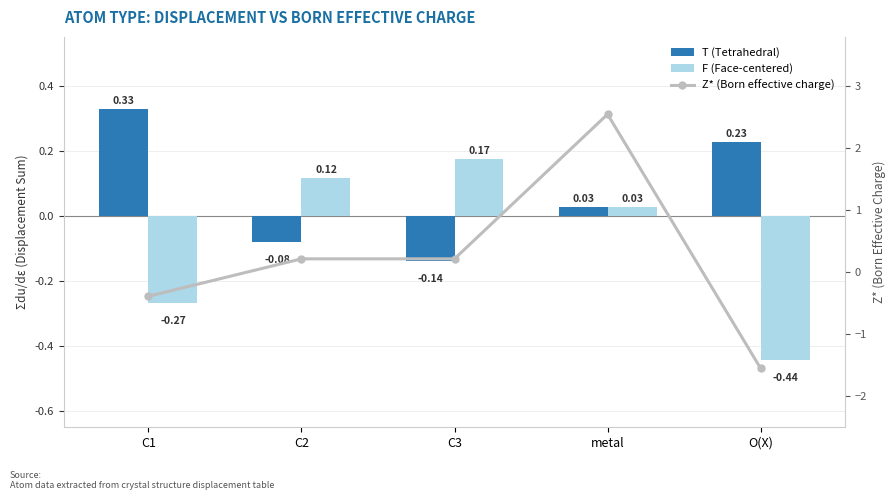

At which label is F (Face-centered) closest to 0?

metal